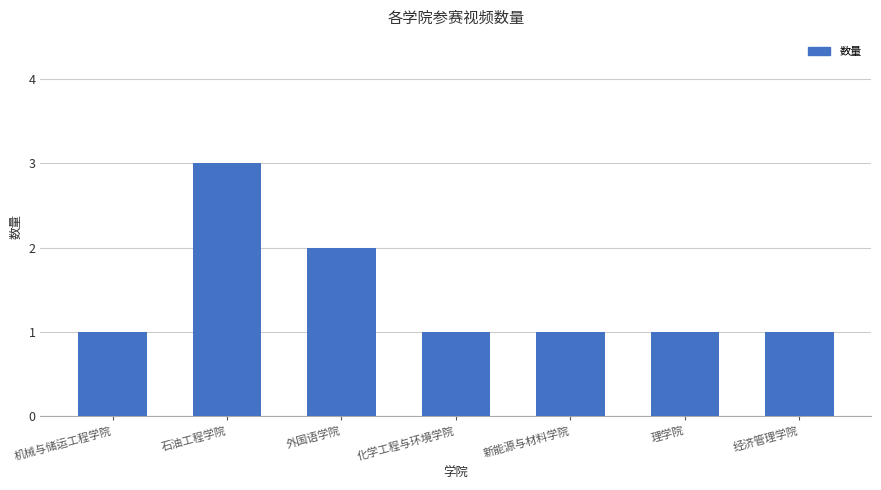

Between 新能源与材料学院 and 外国语学院, which is larger?

外国语学院